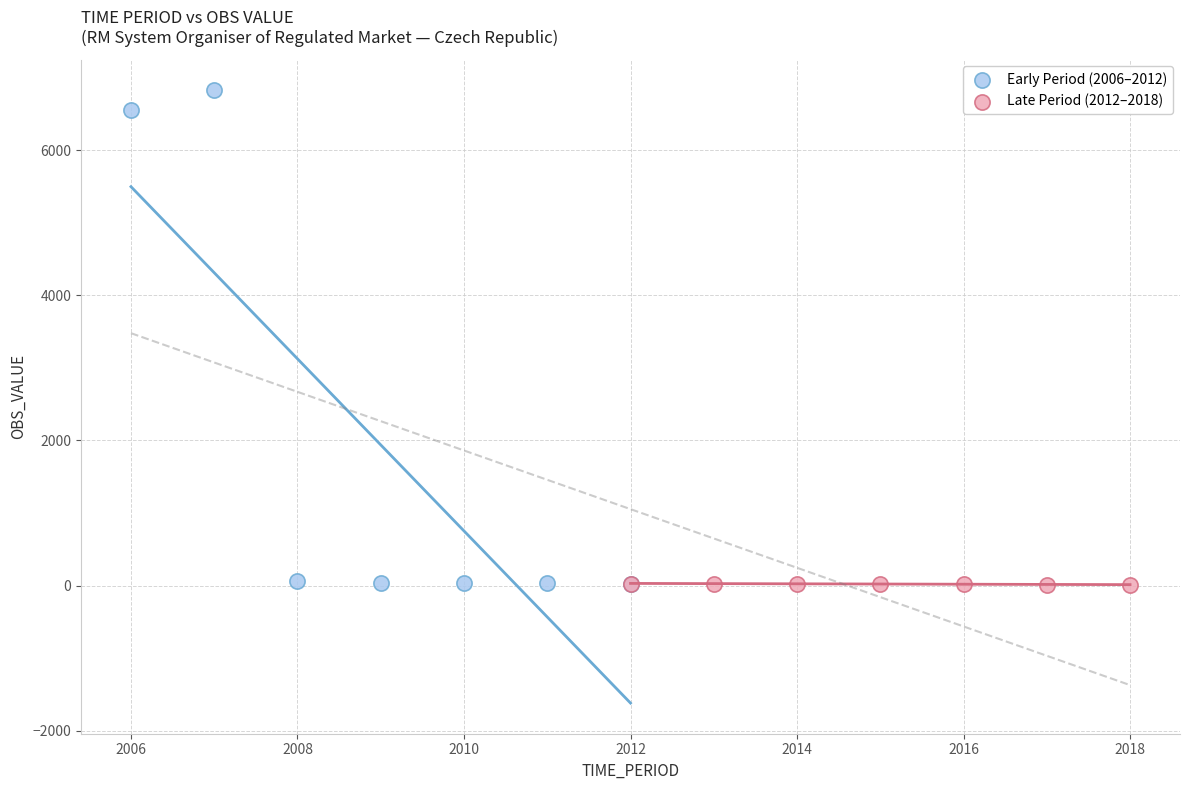

What are all the series names shown in the legend?

Early Period (2006–2012), Late Period (2012–2018)